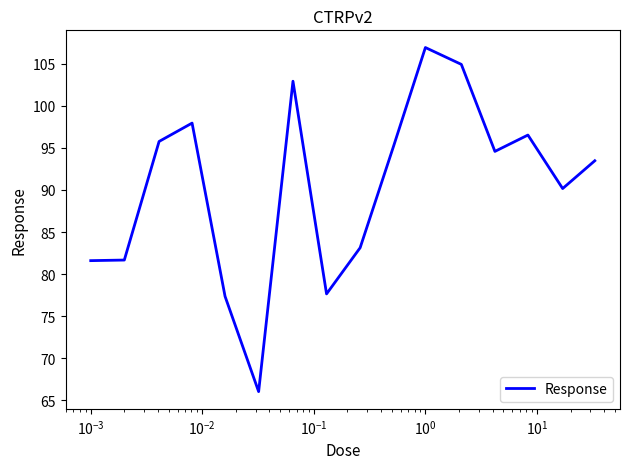

How many lines are shown in the chart?

1